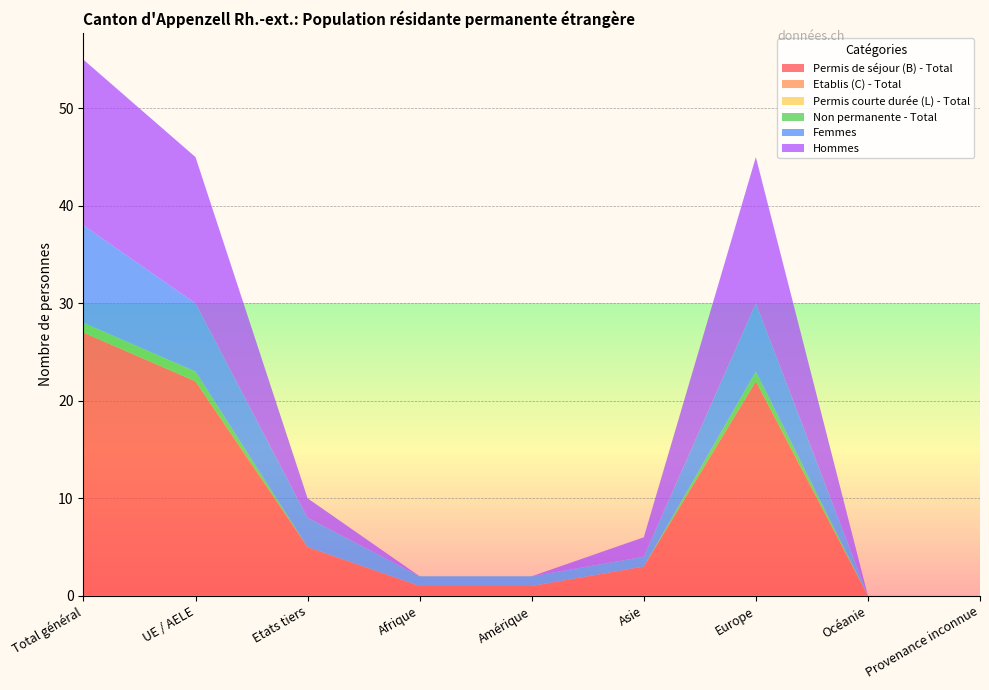

Reading right to left, transcribe all the data shown in this chart.

Permis de séjour (B) - Total: 0	0	22	3	1	1	5	22	27
Etablis (C) - Total: 0	0	0	0	0	0	0	0	0
Permis courte durée (L) - Total: 0	0	0	0	0	0	0	0	0
Non permanente - Total: 0	0	1	0	0	0	0	1	1
Femmes: 0	0	7	1	1	1	3	7	10
Hommes: 0	0	15	2	0	0	2	15	17